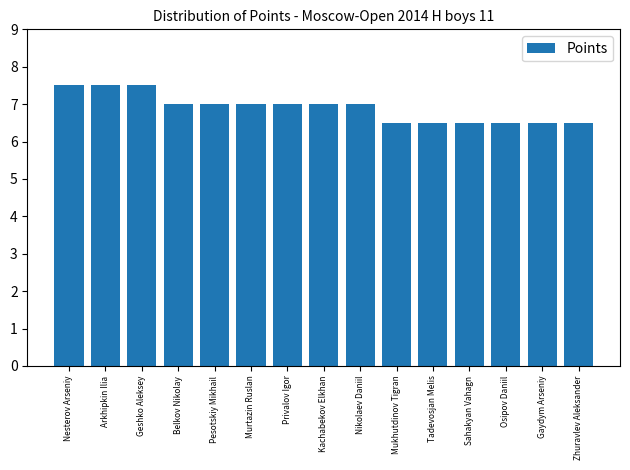

What is the average value?

6.9